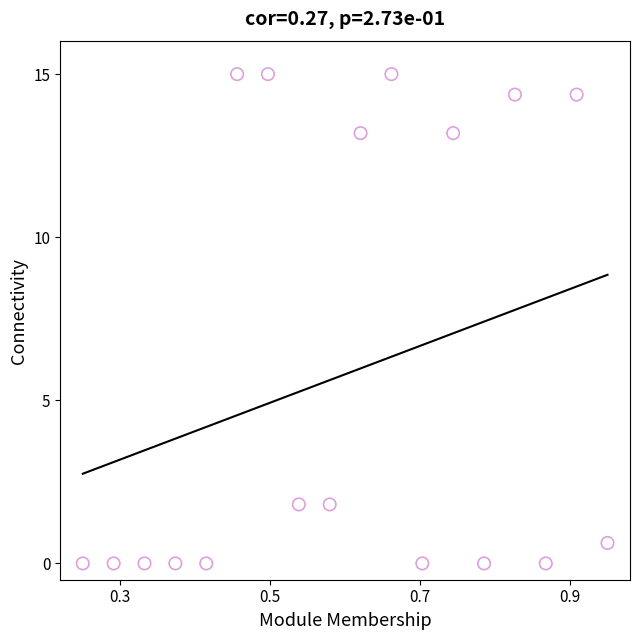

What is the range of X values (max minus min)?

0.7